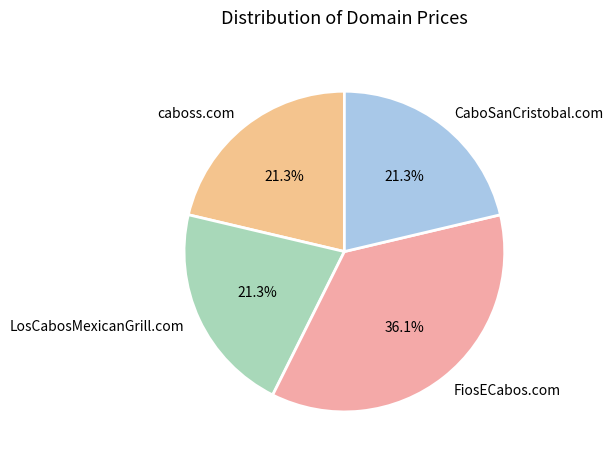

True or false: caboss.com accounts for 21% of the total.

True